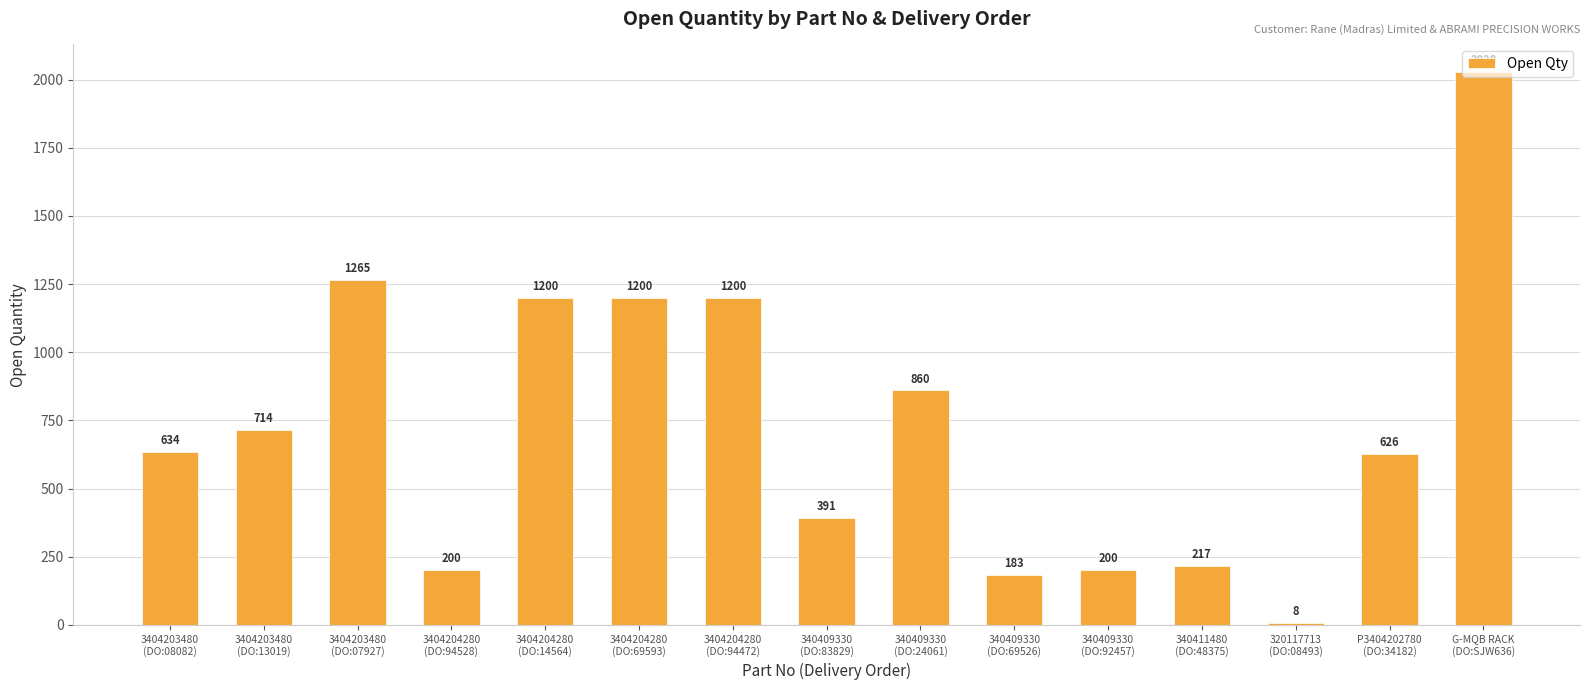

What is the value of the 9th bar from the left?

860